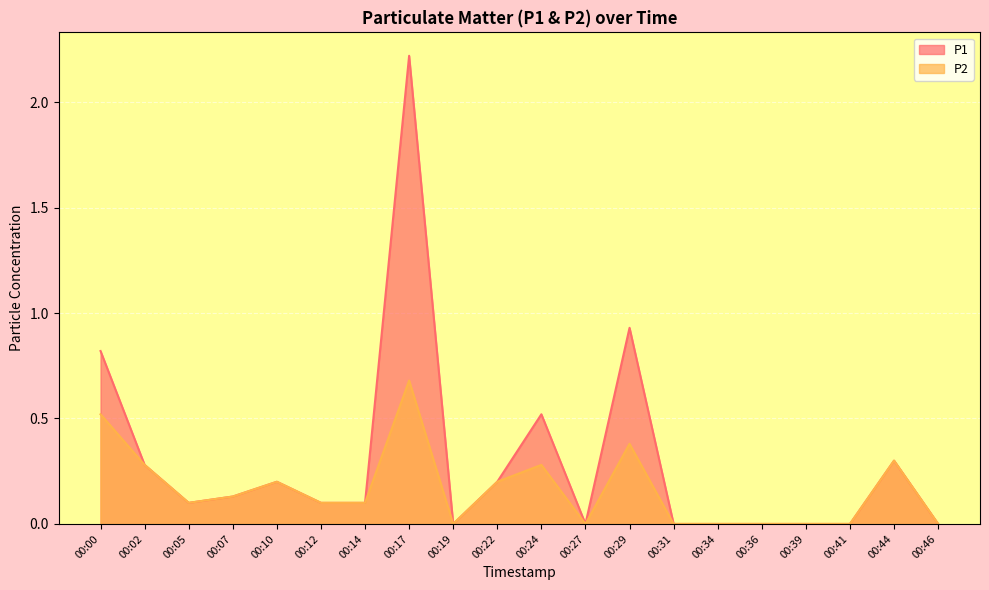

What is the difference between the maximum and minimum values in the P1 series?

2.2